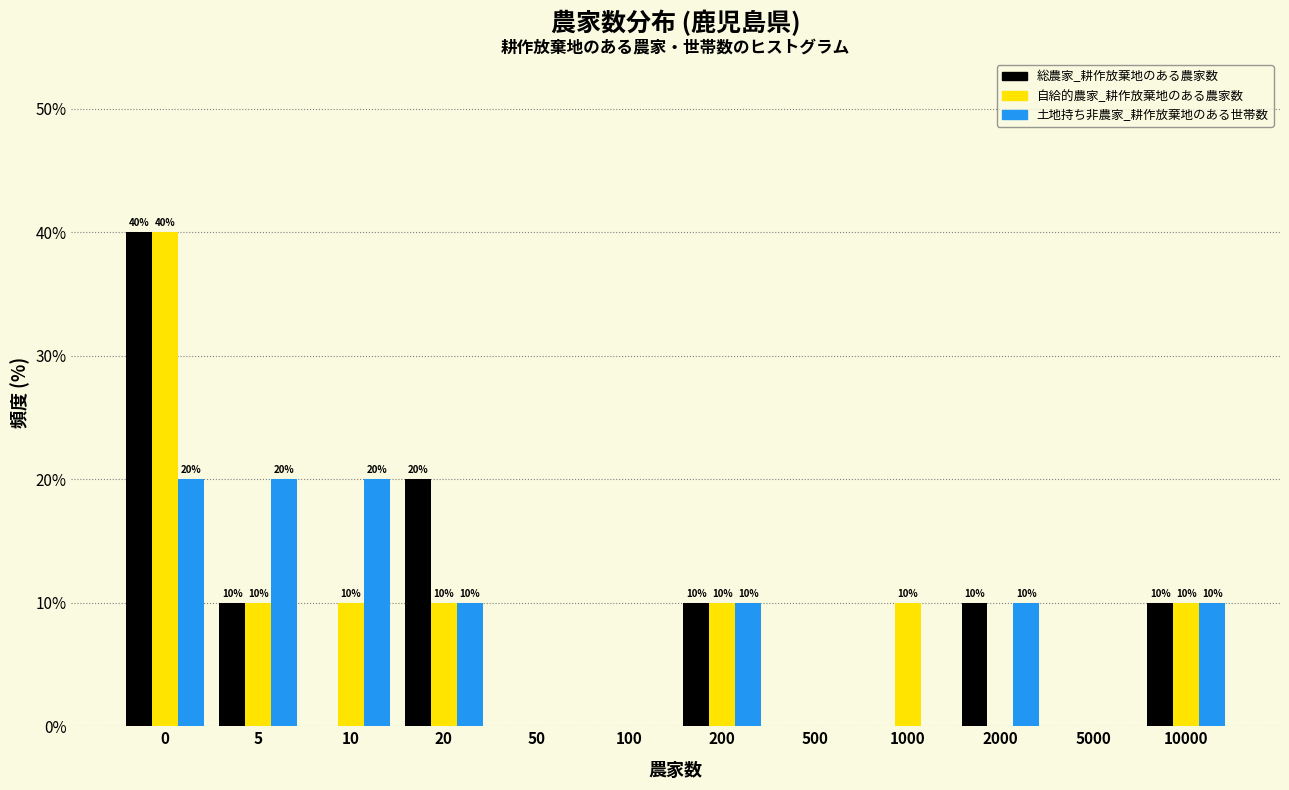

Reading right to left, what are all the values shown in this chart?

総農家_耕作放棄地のある農家数: 10000=10	5000=0	2000=10	1000=0	500=0	200=10	100=0	50=0	20=20	10=0	5=10	0=40
自給的農家_耕作放棄地のある農家数: 10000=10	5000=0	2000=0	1000=10	500=0	200=10	100=0	50=0	20=10	10=10	5=10	0=40
土地持ち非農家_耕作放棄地のある世帯数: 10000=10	5000=0	2000=10	1000=0	500=0	200=10	100=0	50=0	20=10	10=20	5=20	0=20